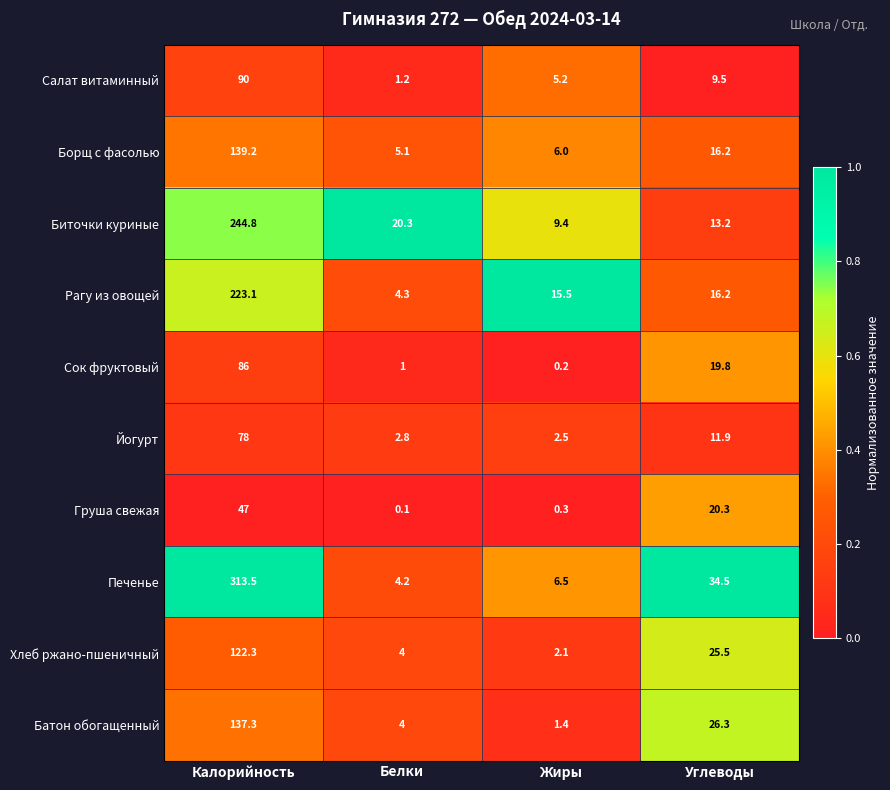

At which category is the sum across all series the highest?

Калорийность